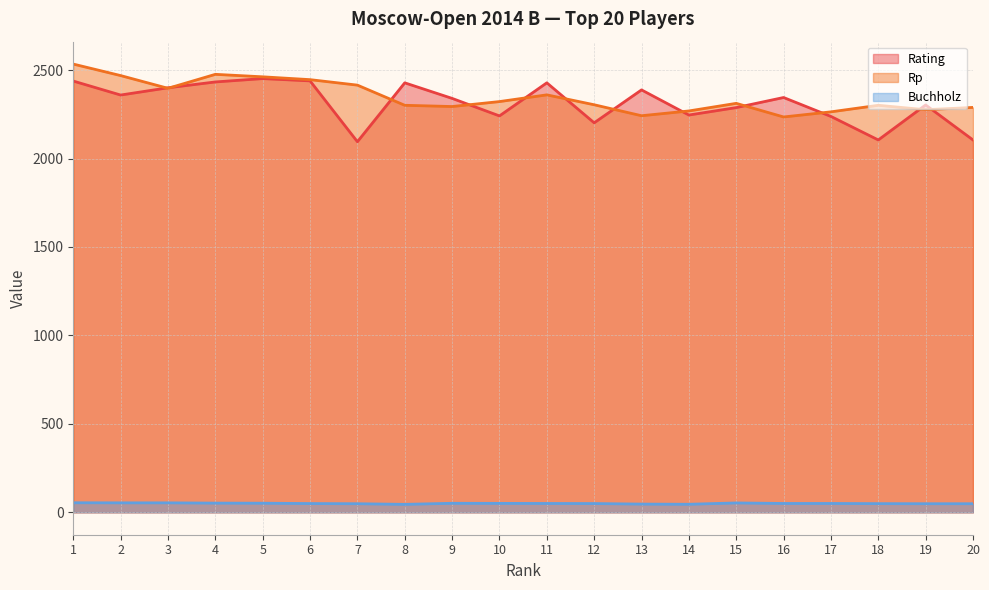

How many lines are shown in the chart?

3